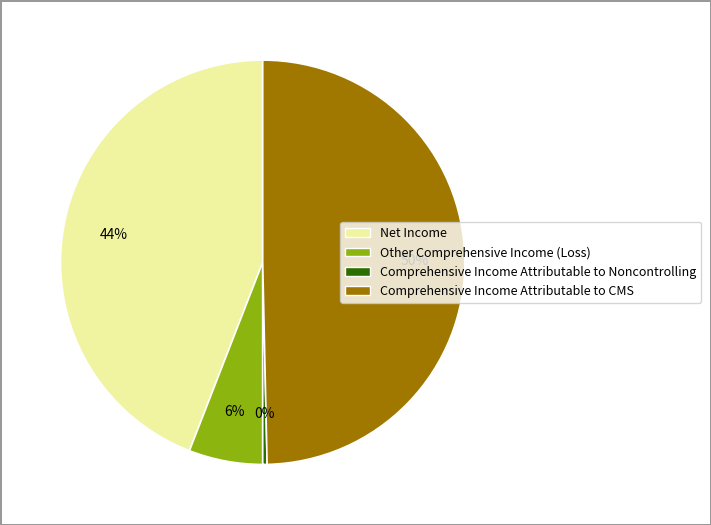

Between Comprehensive Income Attributable to Noncontrolling and Net Income, which is larger?

Net Income